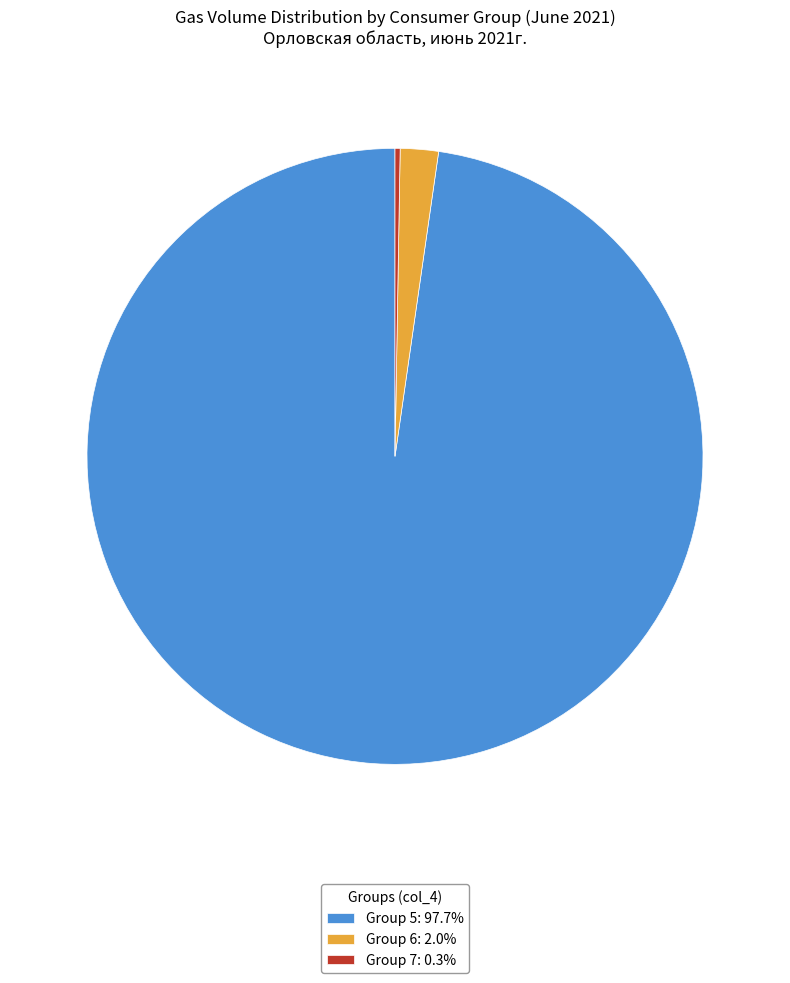

Does any single category account for the majority?

Yes